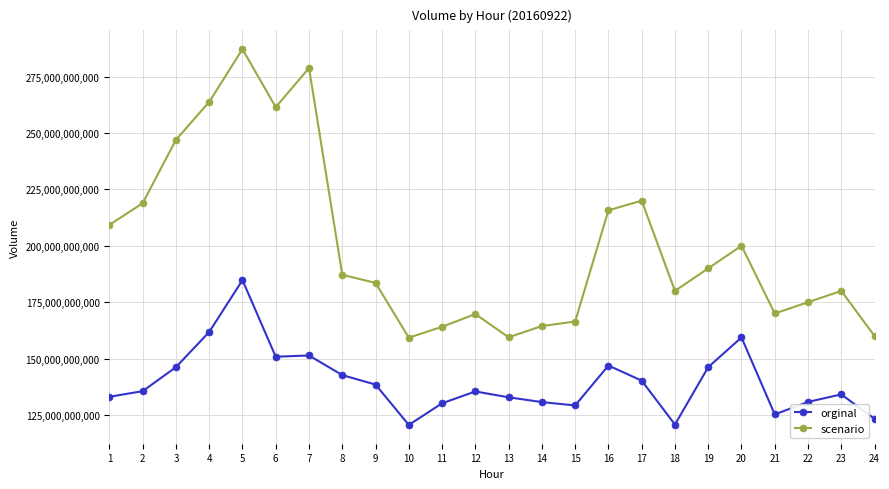

At which category does scenario reach its first local valley?

6